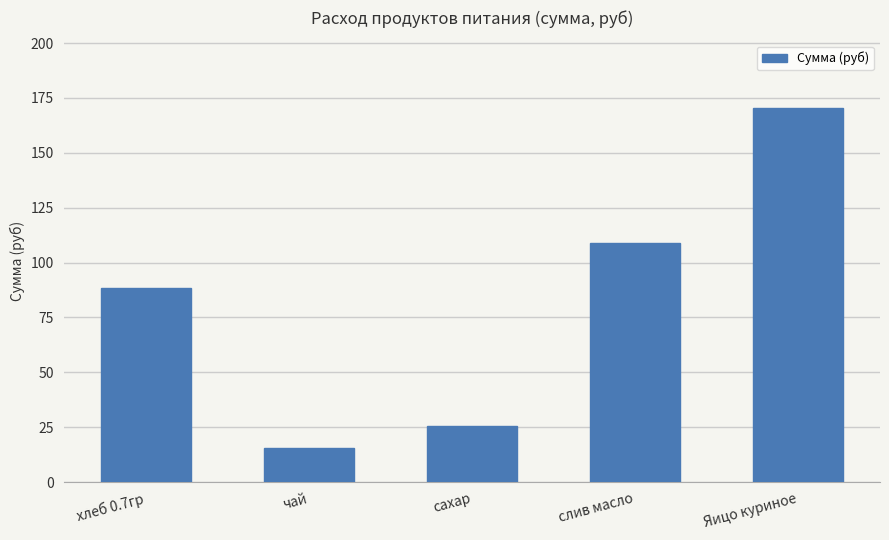

Does the chart contain stacked bars?

No